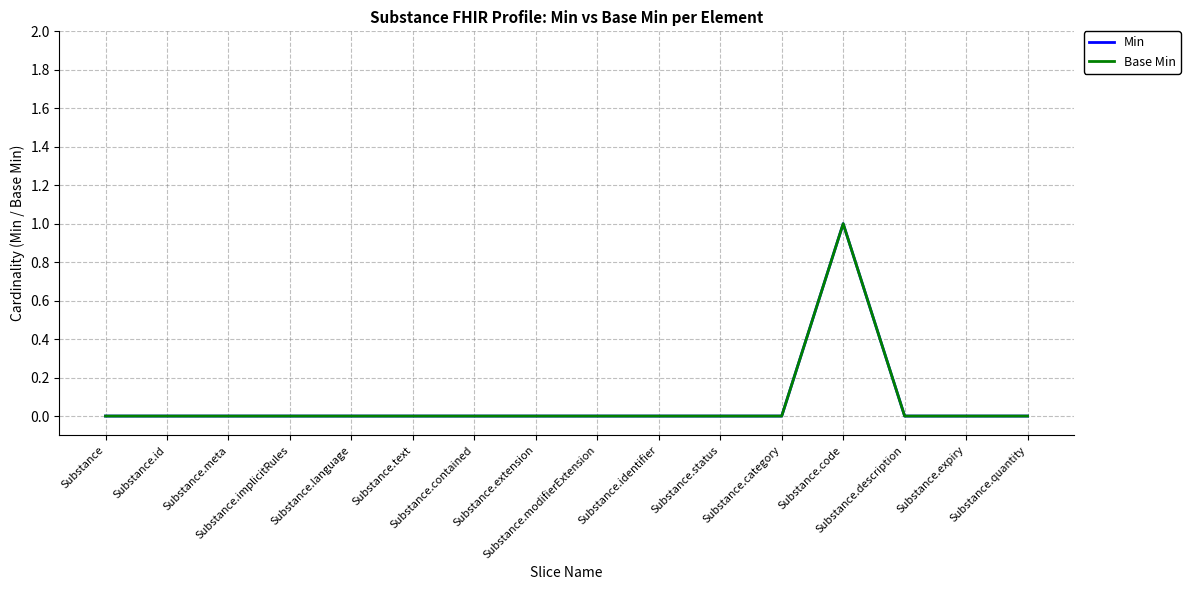

Is it true that Min equals 0 at Substance.text?

True